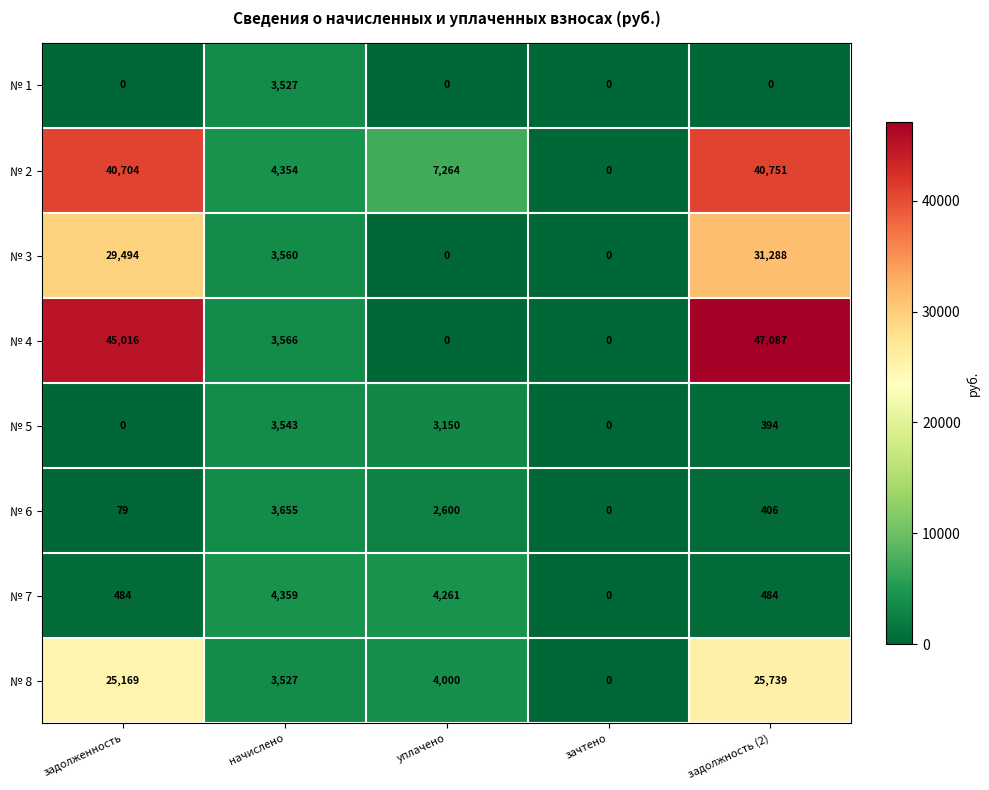

True or false: № 1 has a value of 1571 at уплачено.

False